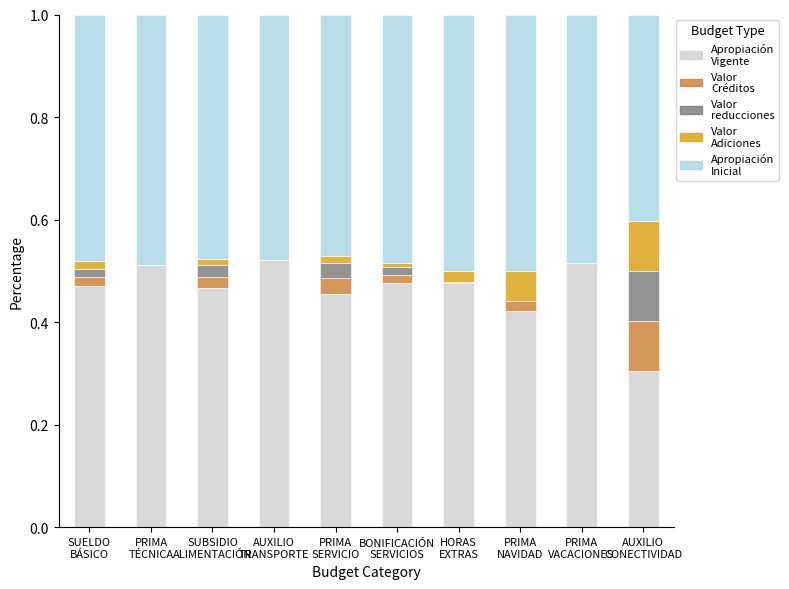

How many categories are shown in the chart?

10